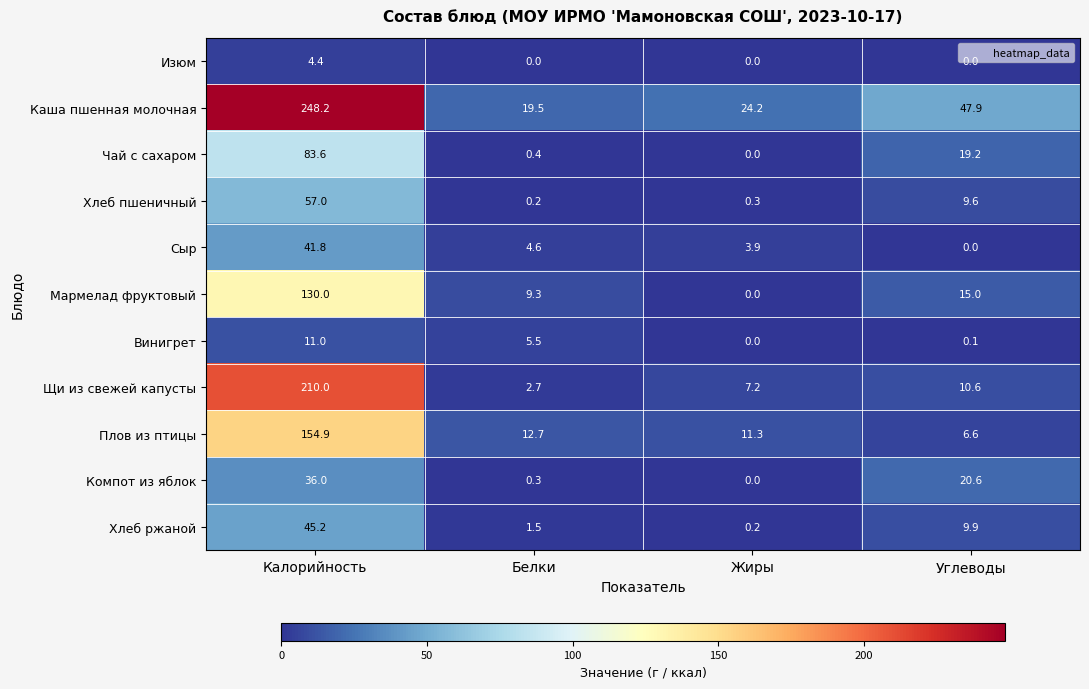

Which series has the largest total across all categories?

Каша пшенная молочная